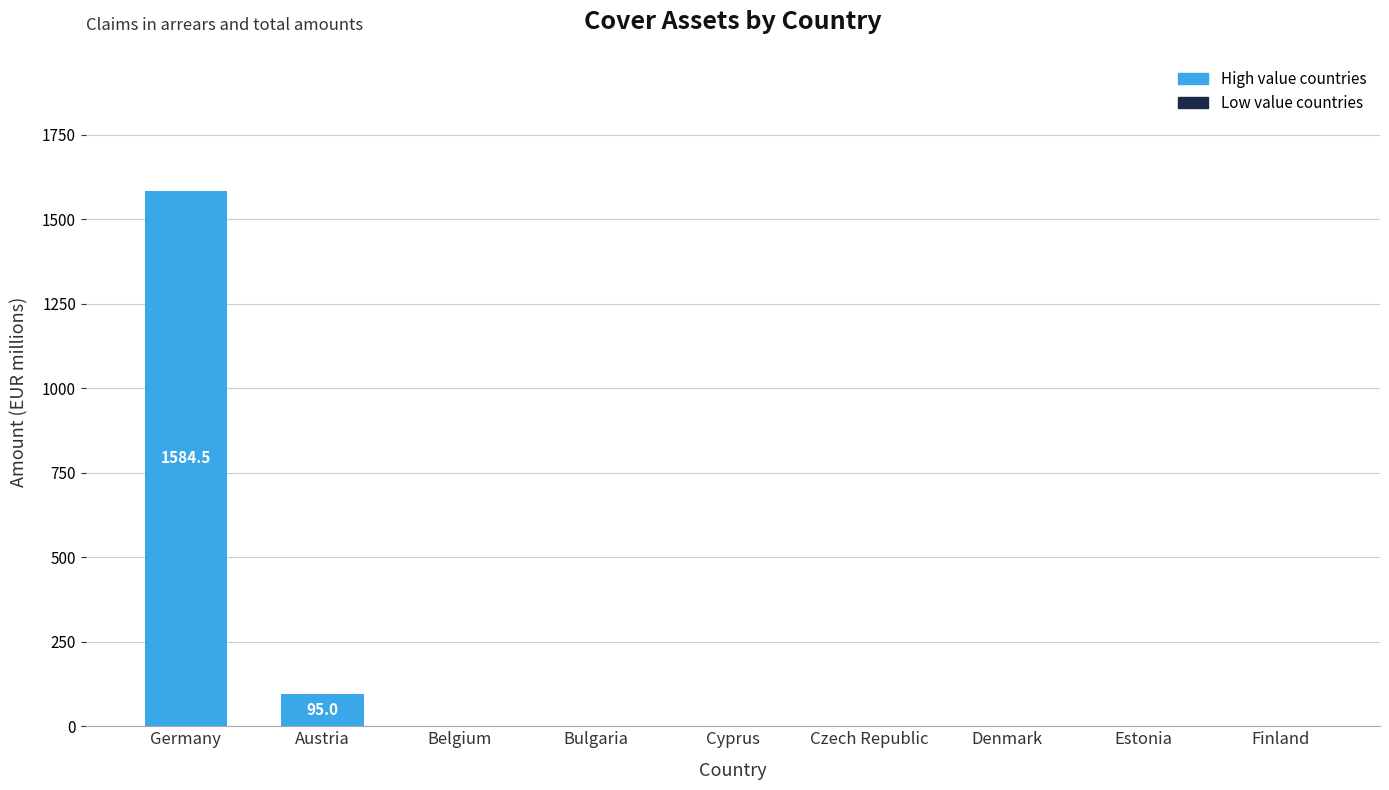

Reading left to right, list all the values displayed in this chart.

Germany=1584.5	Austria=95.0	Belgium=0.0	Bulgaria=0.0	Cyprus=0.0	Czech Republic=0.0	Denmark=0.0	Estonia=0.0	Finland=0.0